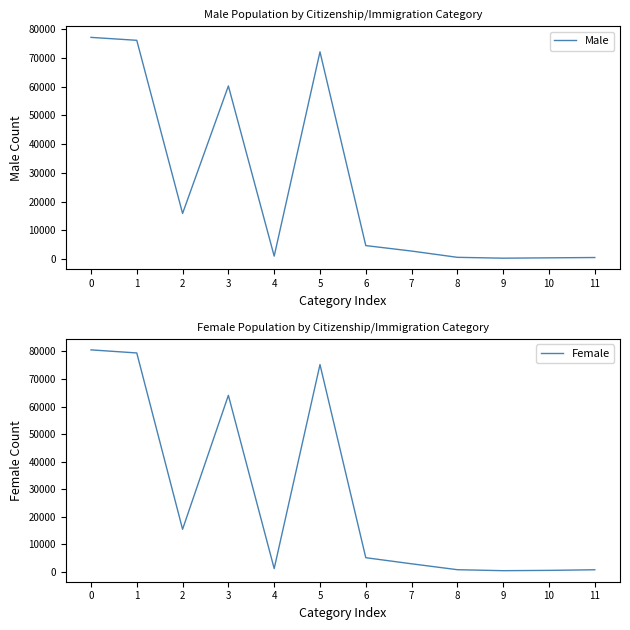

Rank the categories by Male value from highest to lowest.

0, 1, 5, 3, 2, 6, 7, 4, 8, 11, 10, 9